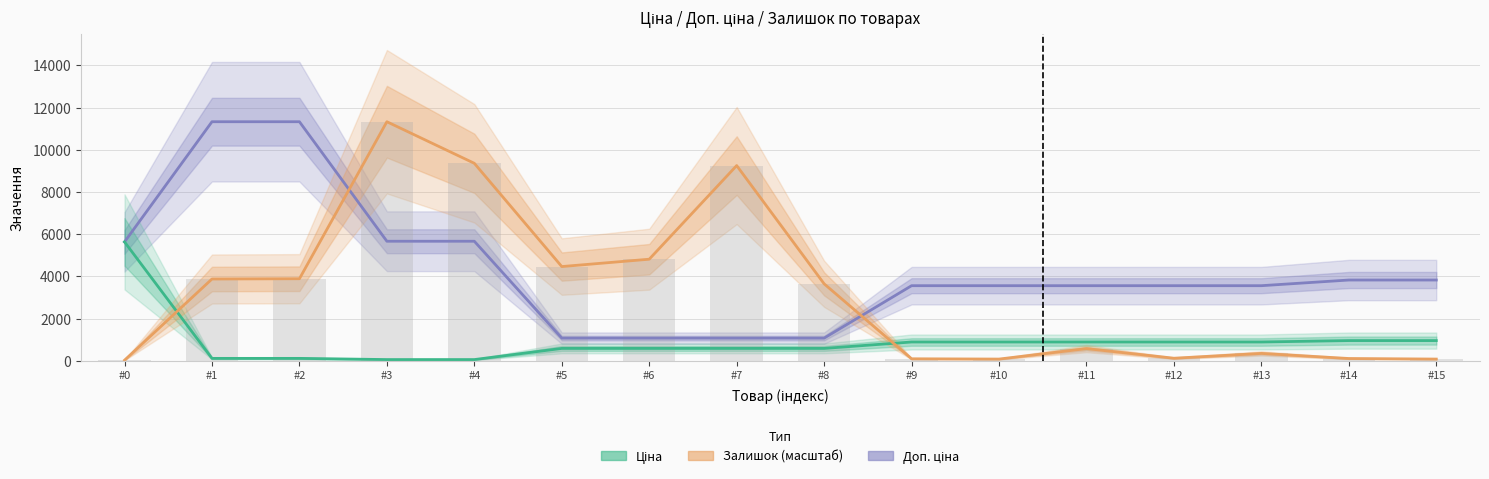

Is it true that Ціна equals 416.8 at #13?

False